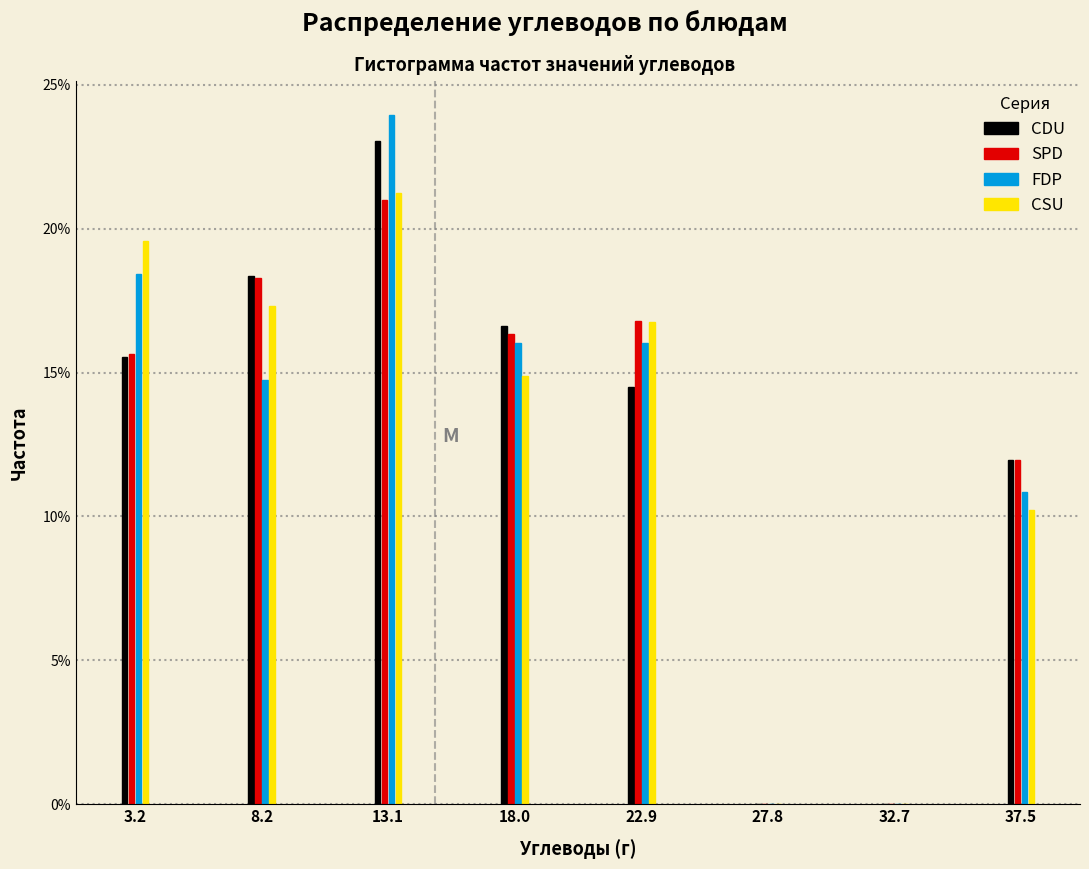

The value of FDP at 37.5 is 10.8. True or false?

True